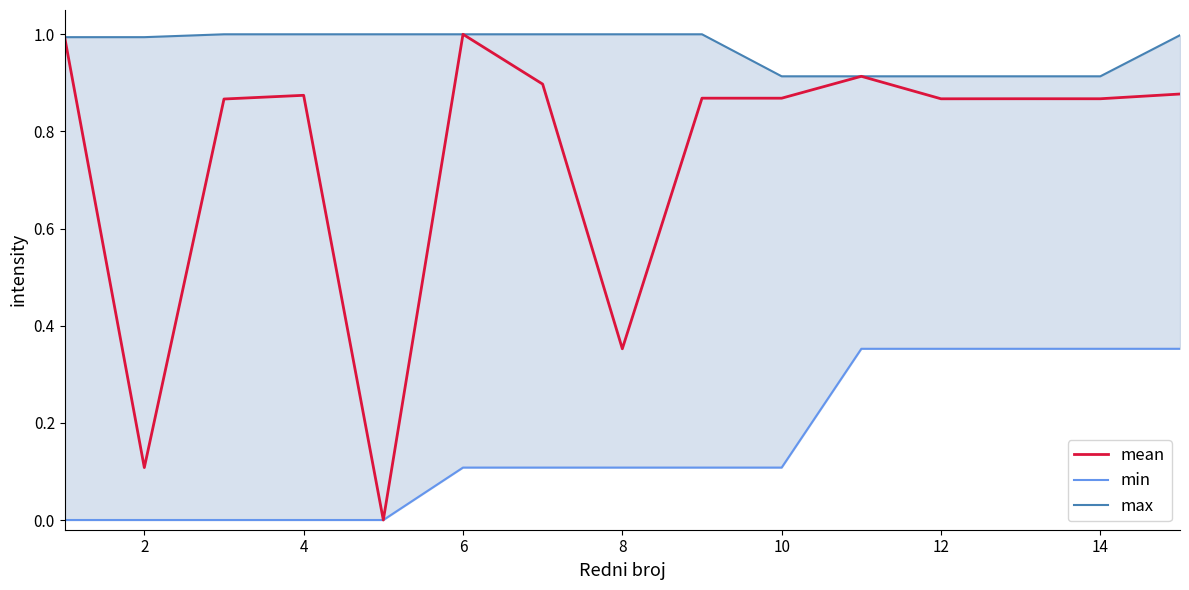

True or false: max and mean intersect in this chart.

False